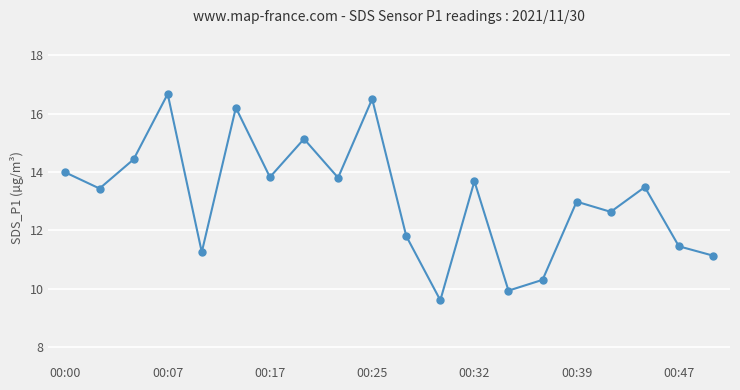

Does the chart have visible grid lines?

Yes